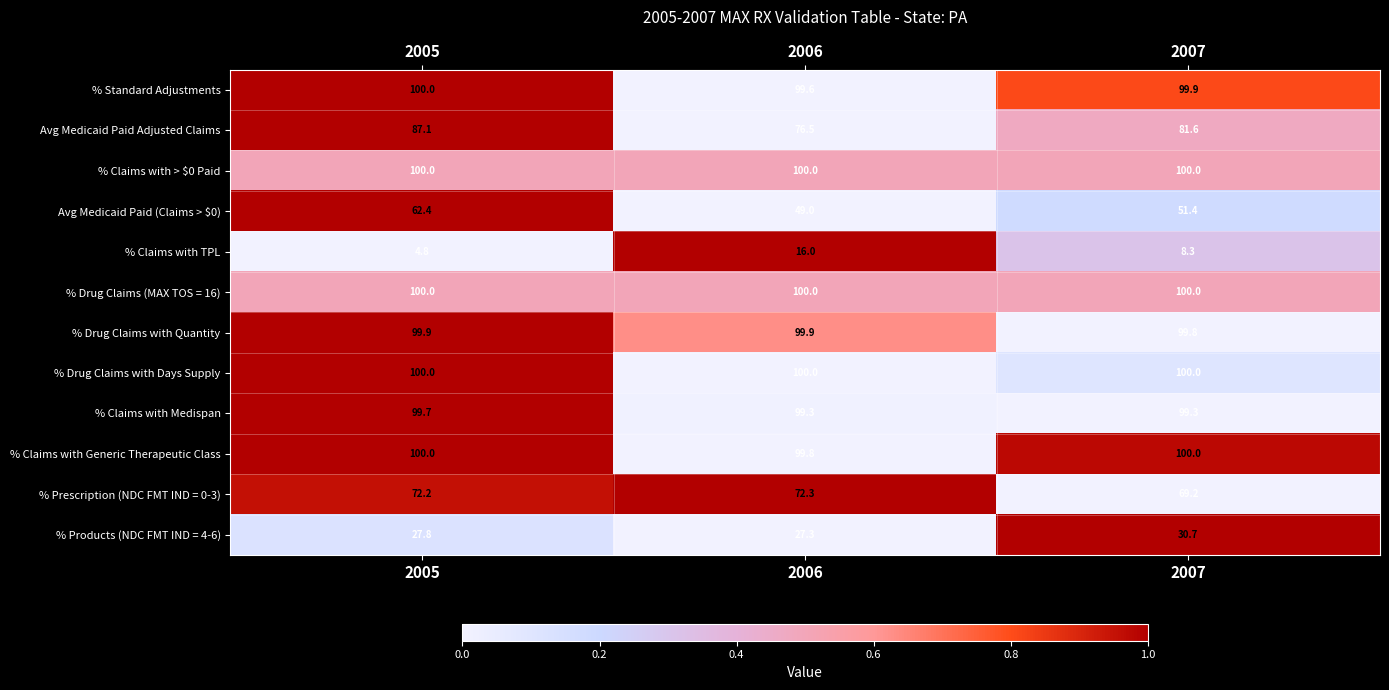

How many values in the % Claims with Generic Therapeutic Class series are below 100?

1